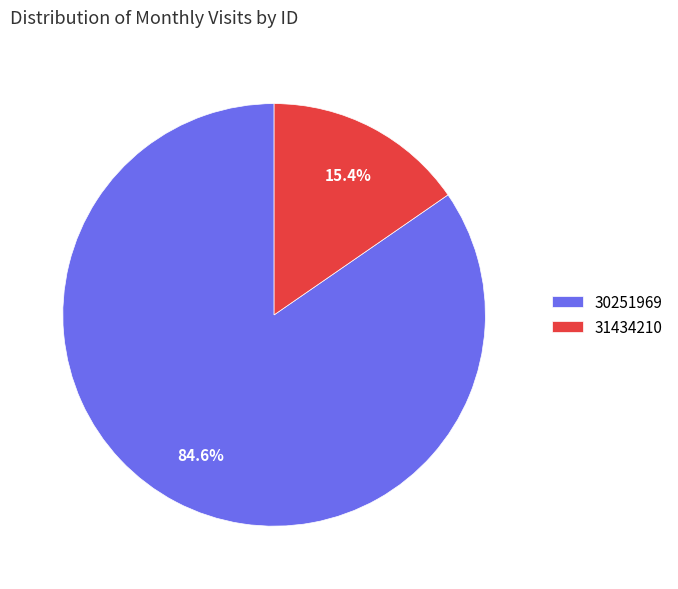

The 30251969 slice represents 98% of the pie. True or false?

False